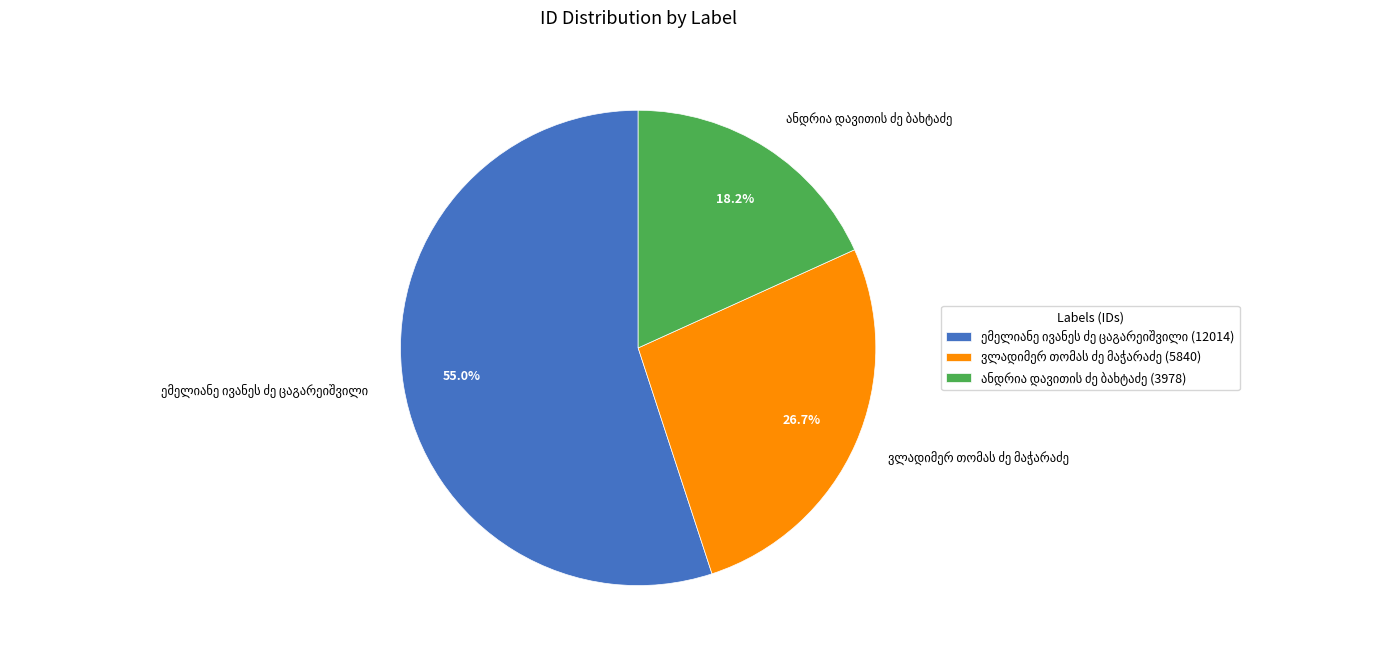

To the nearest percent, what is the average slice percentage?

33%